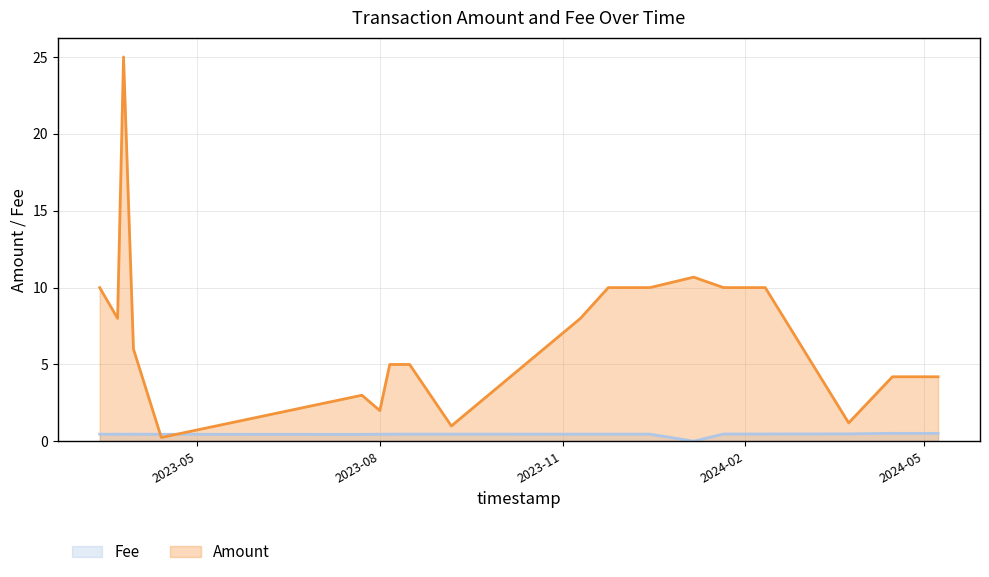

True or false: Fee has a value of 0.5 at 2023-11-10.

True